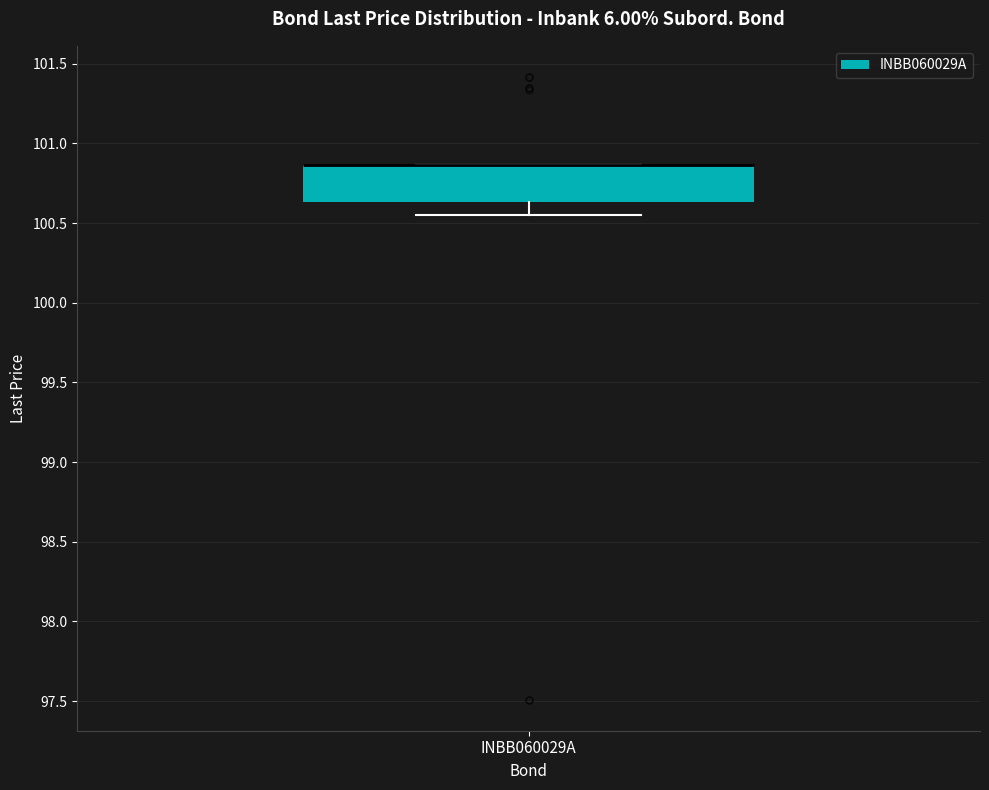

Transcribe this box plot: give where the median line is, the range the box spans, and where the two whiskers end, as read against the y-axis. The values are not printed on the chart, so give them approximately, as read against the axis.

median 100.85 (drawn on the box's upper edge), box 100.65 to 100.85, whiskers 100.55 to 100.85